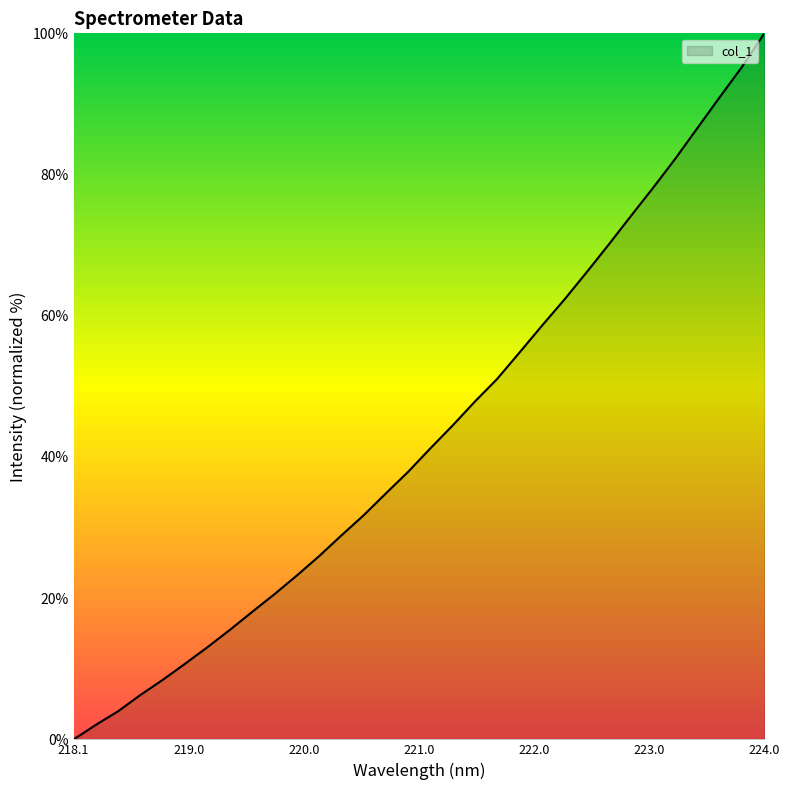

What is the greatest value displayed?

100.0